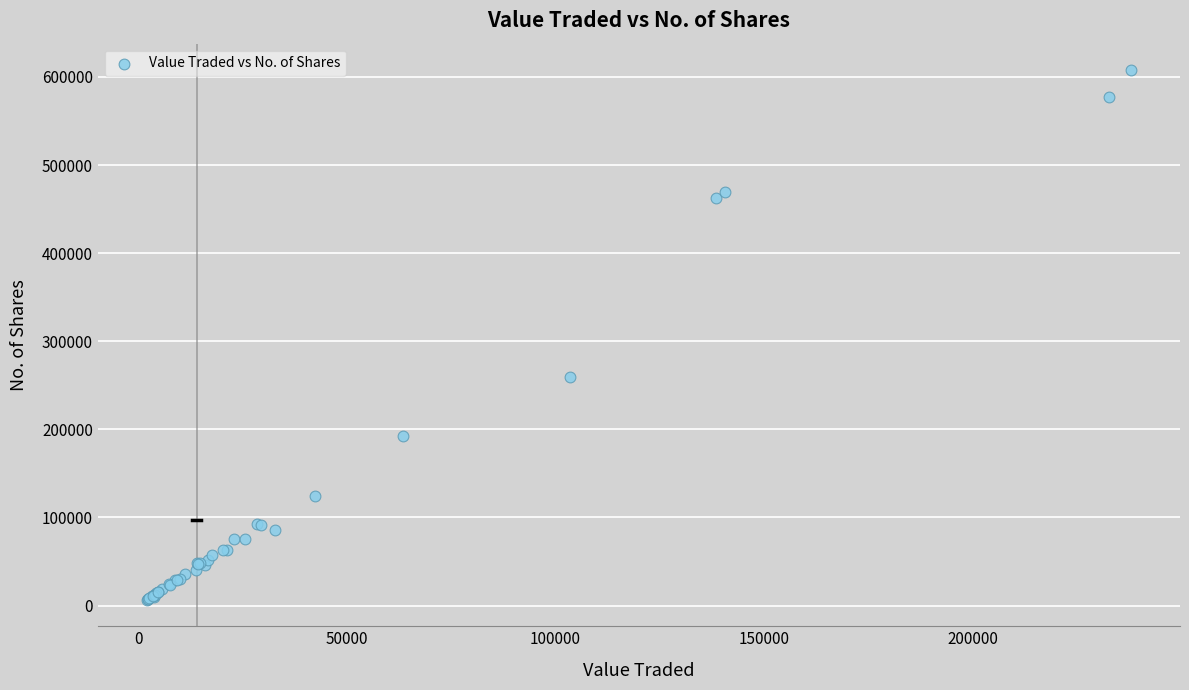

What Y value in the scatter plot is closest to 307129?

259595